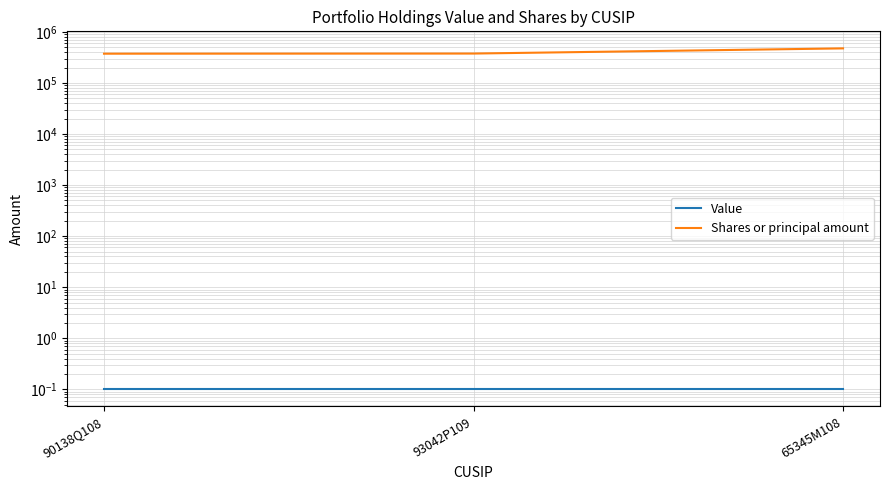

At which label is Shares or principal amount closest to 424869?

93042P109